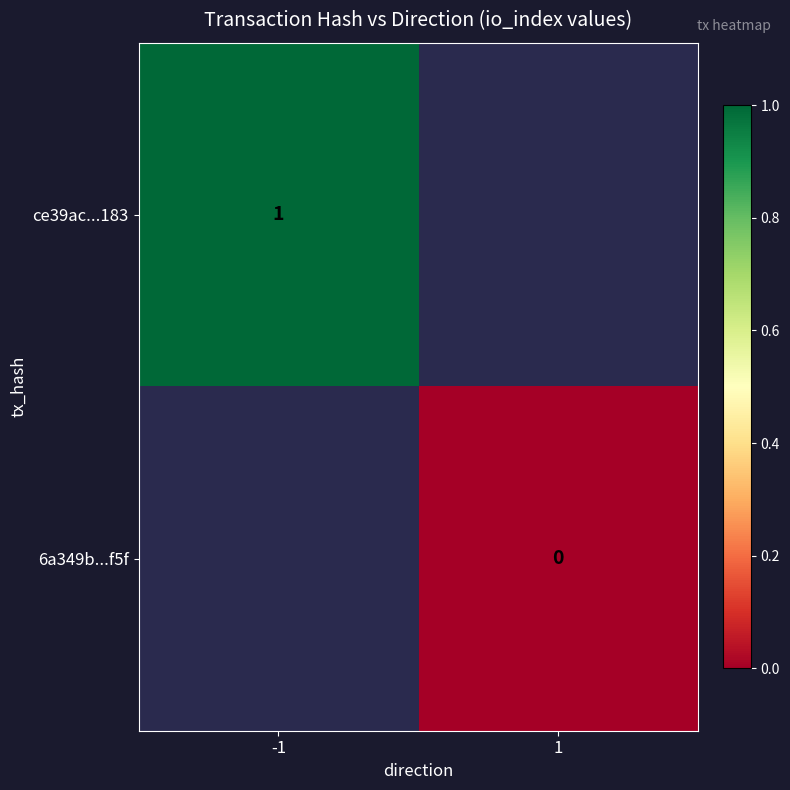

The ce39ac...183 series shows 2 at -1. True or false?

False